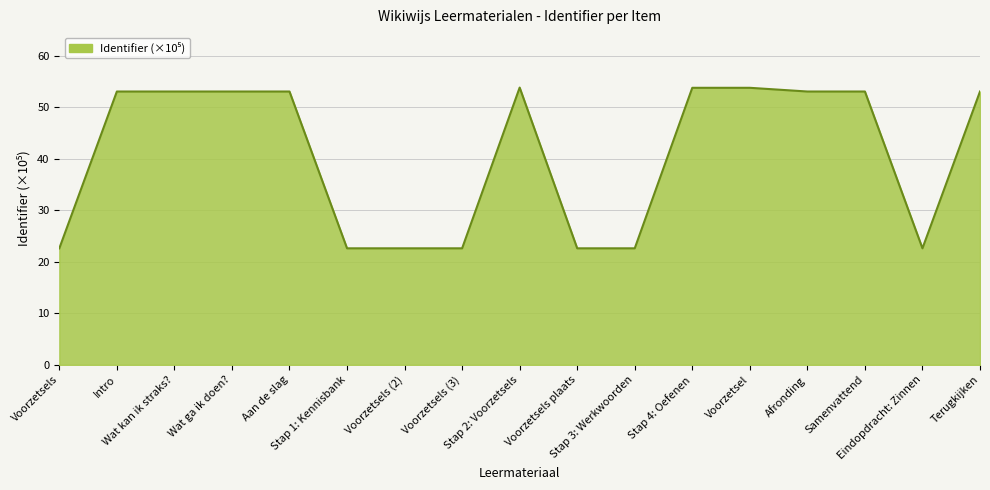

What is the maximum value shown in the chart?

53.8